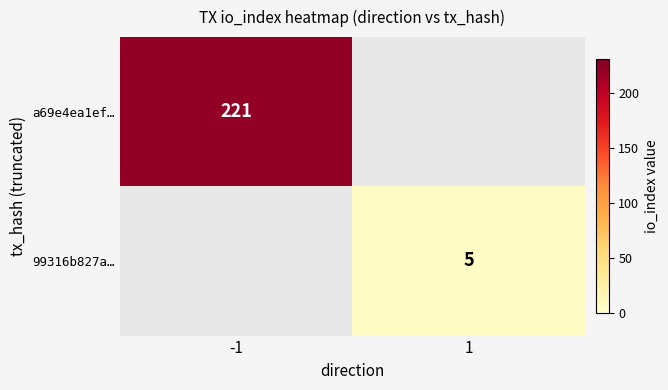

The value of a69e4ea1ef… at -1 is 221. True or false?

True